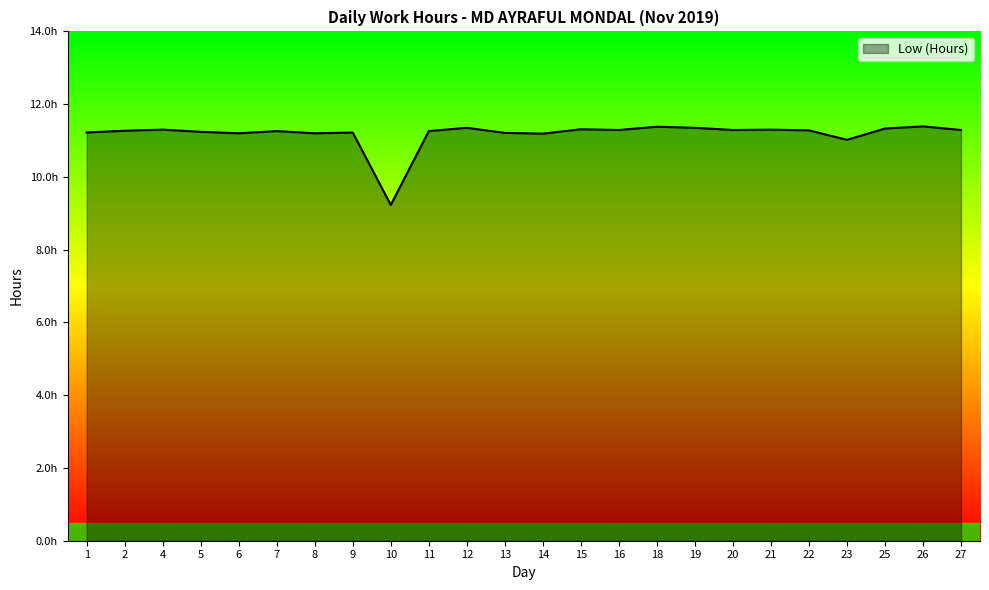

Does the chart display data point markers on the line(s)?

No